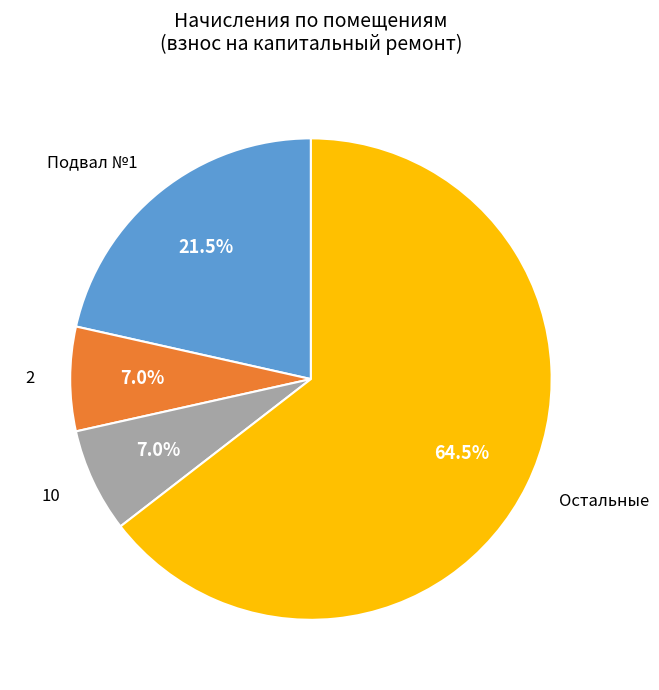

Is there any slice that represents more than half of the pie?

Yes